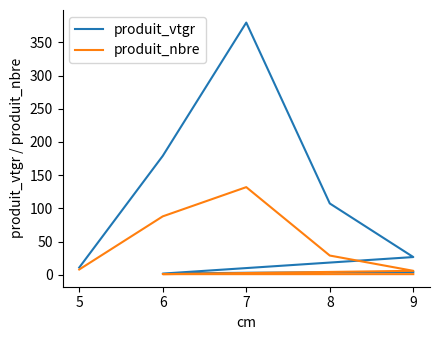

How many lines are shown in the chart?

2